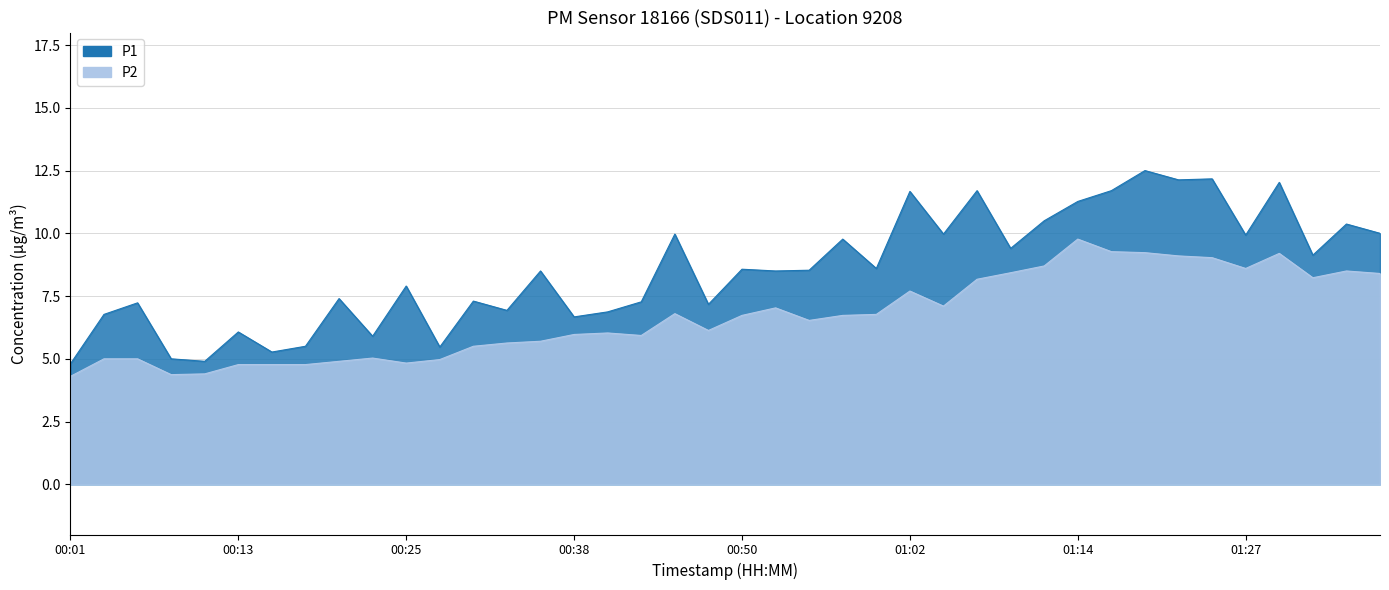

What are all the series names shown in the legend?

P1, P2